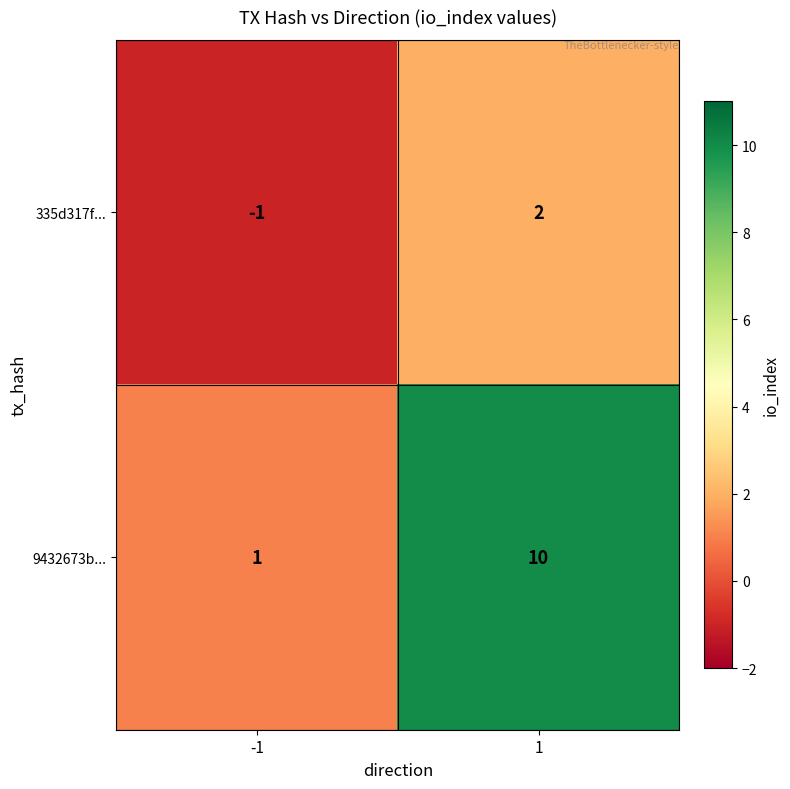

What is the maximum value shown in the chart?

10